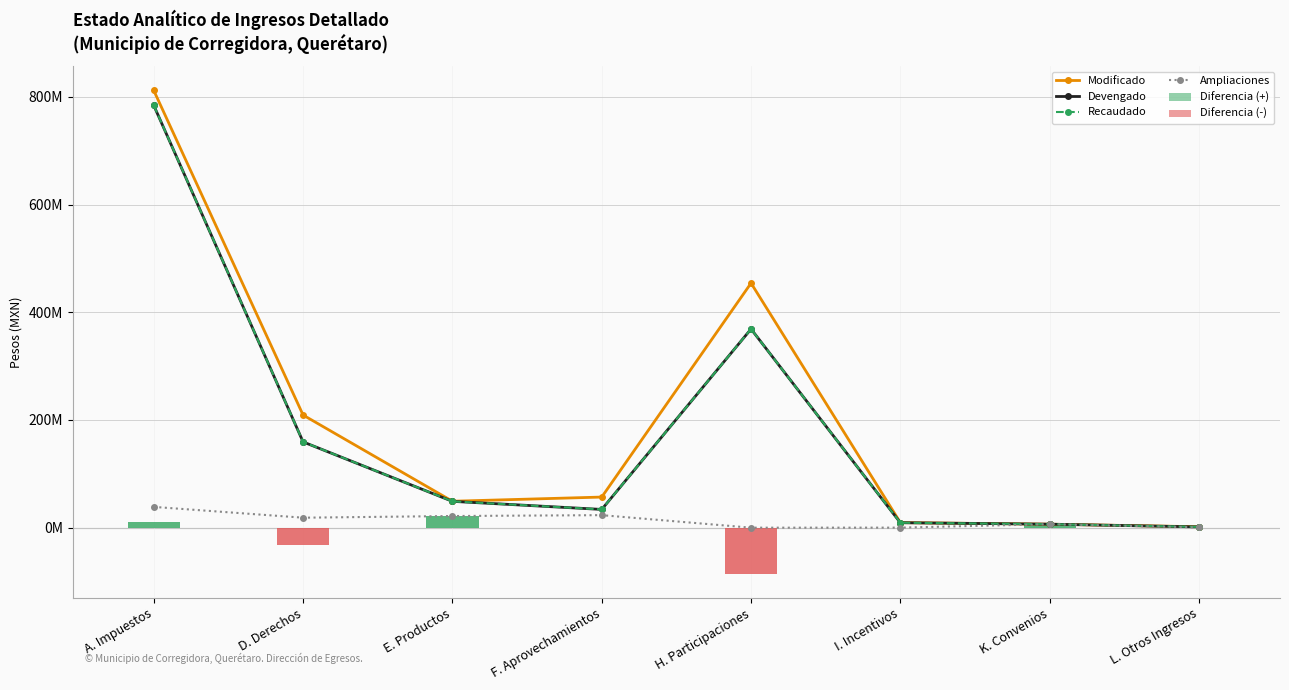

At which category is the sum across all series the highest?

A. Impuestos